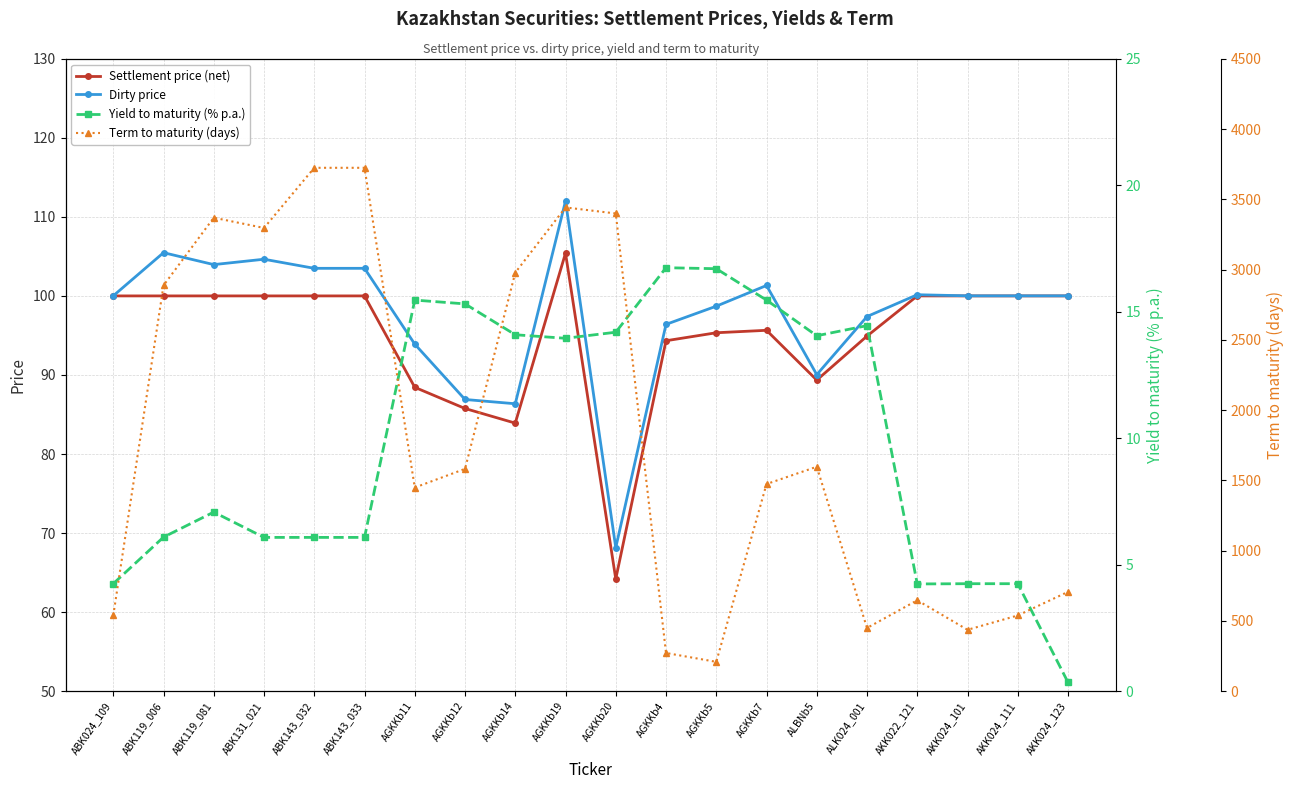

At how many categories does at least one series exceed 3589?

2